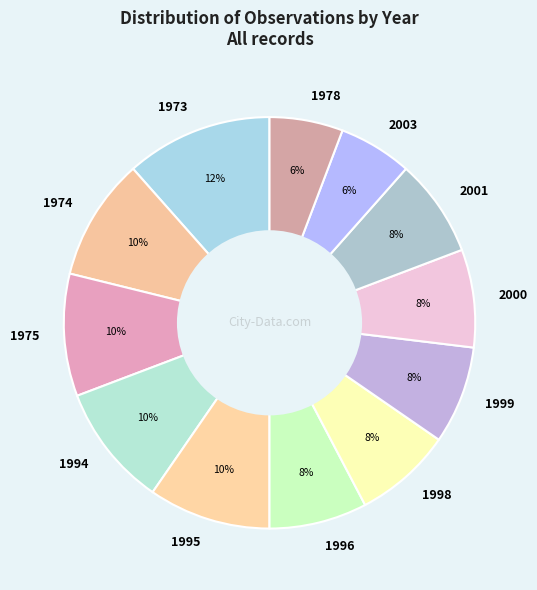

Does any single category account for the majority?

No